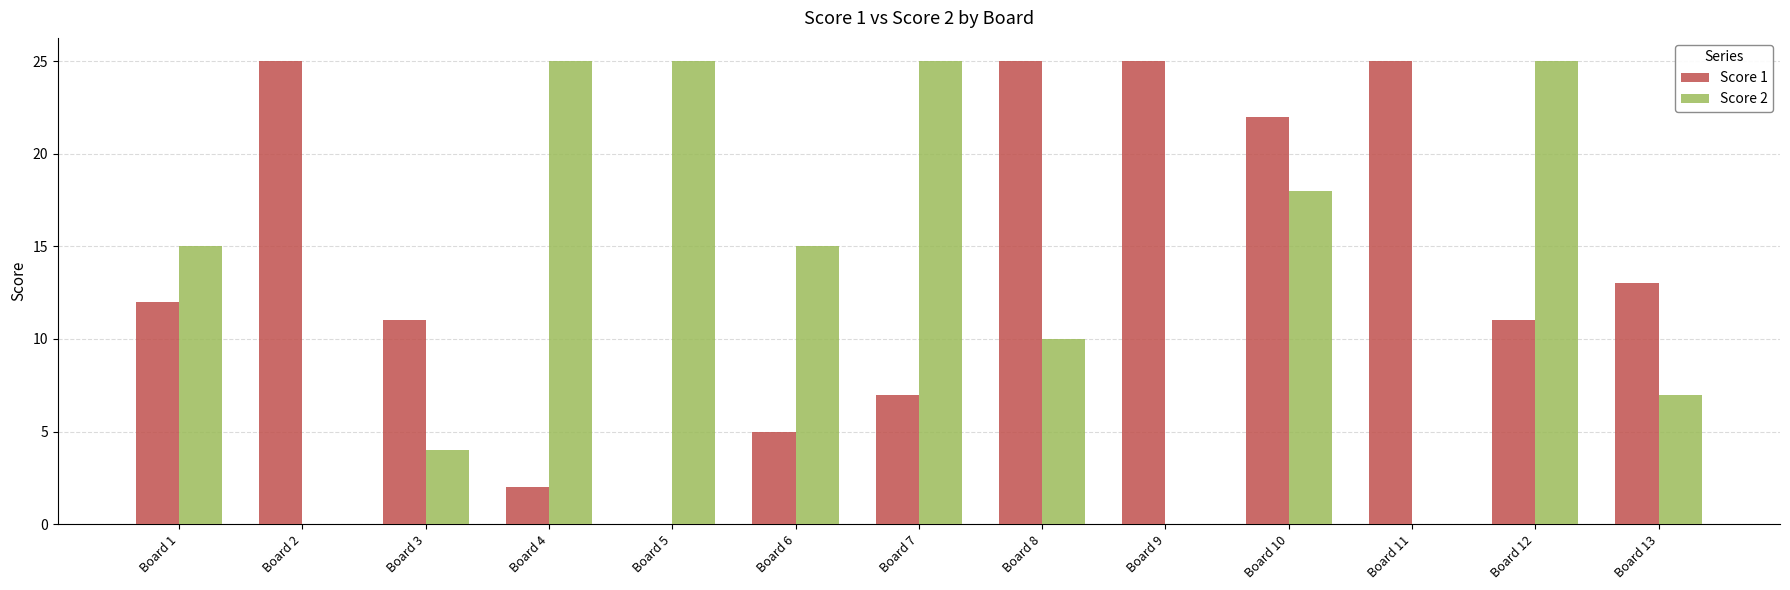

What is the sum of all Score 2 values?

169